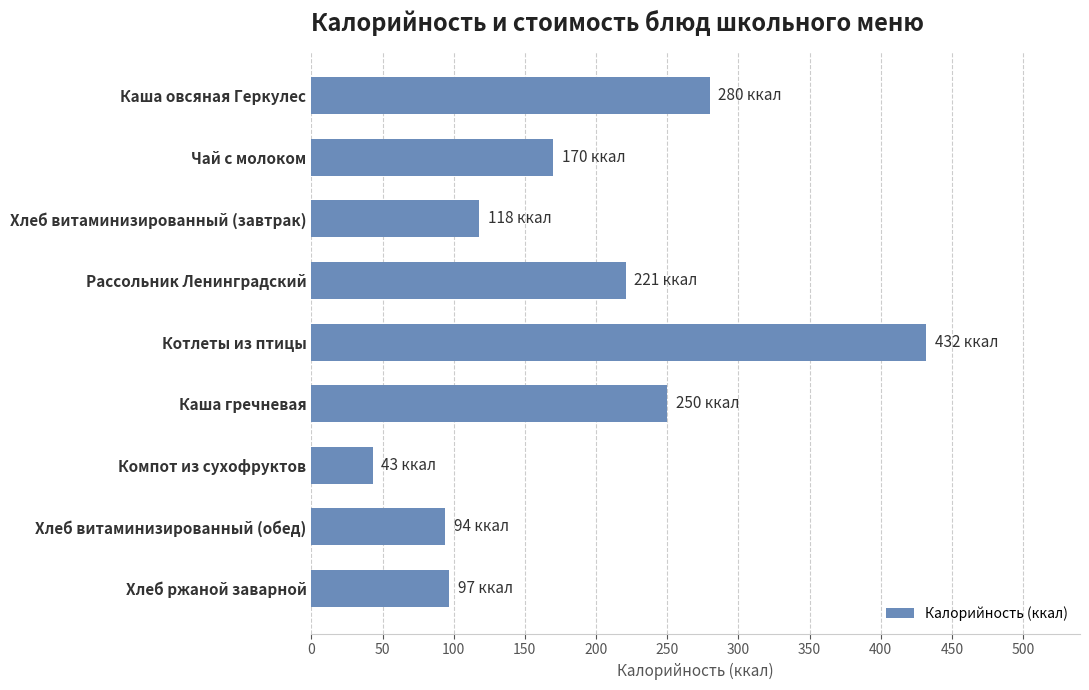

How many data points are less than 170?

4